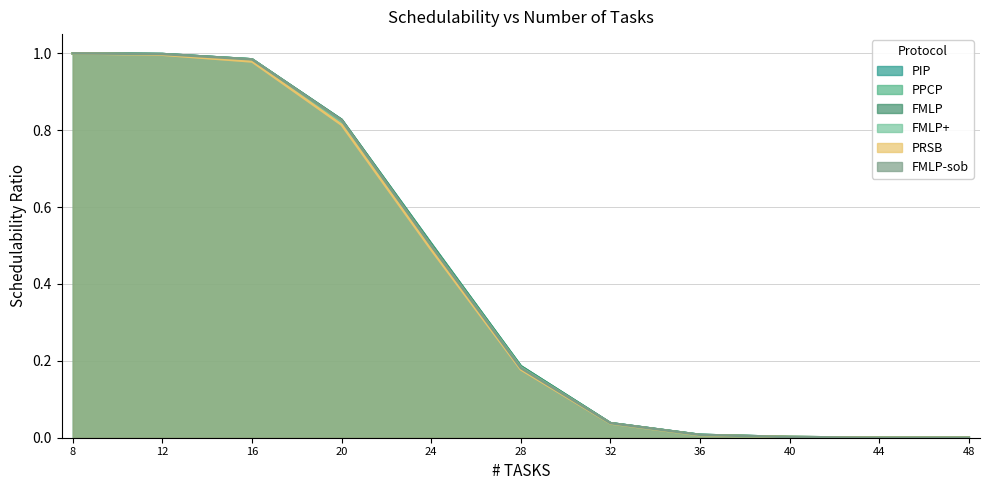

What is the value of the FMLP point at the 5th from the left?

0.5